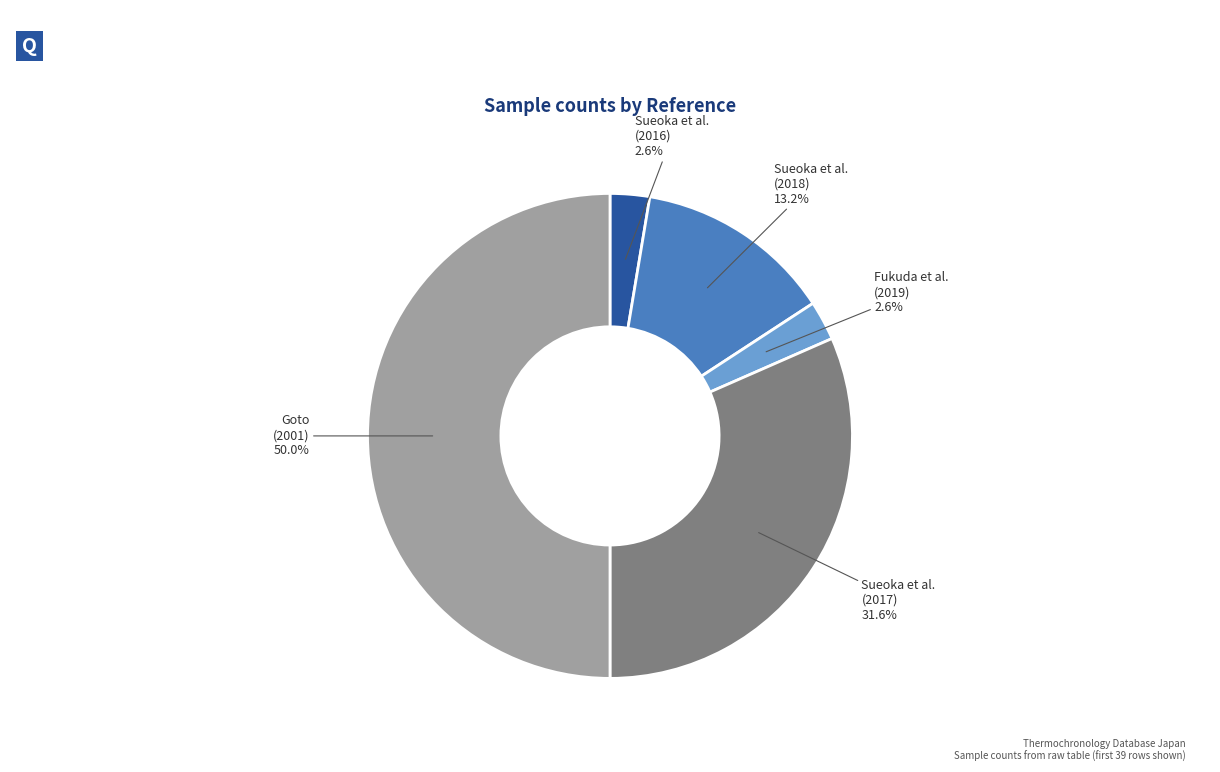

What is the largest slice in the pie chart?

Goto (2001)